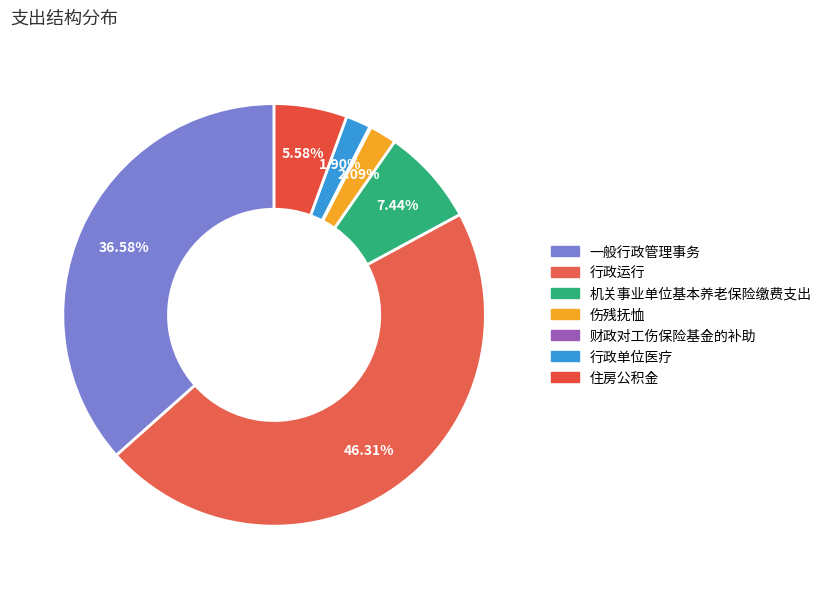

What is the largest slice in the pie chart?

行政运行